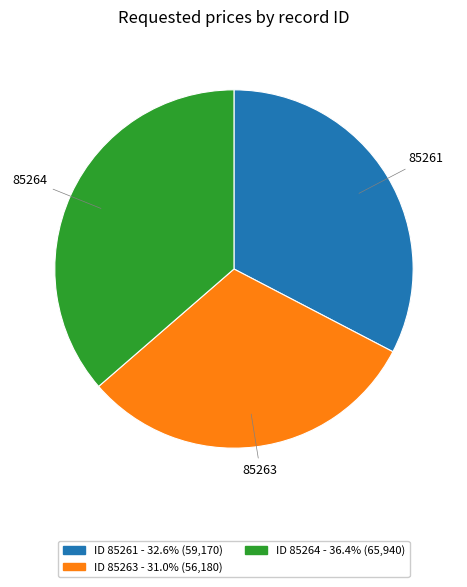

Is there a majority slice in this chart?

No